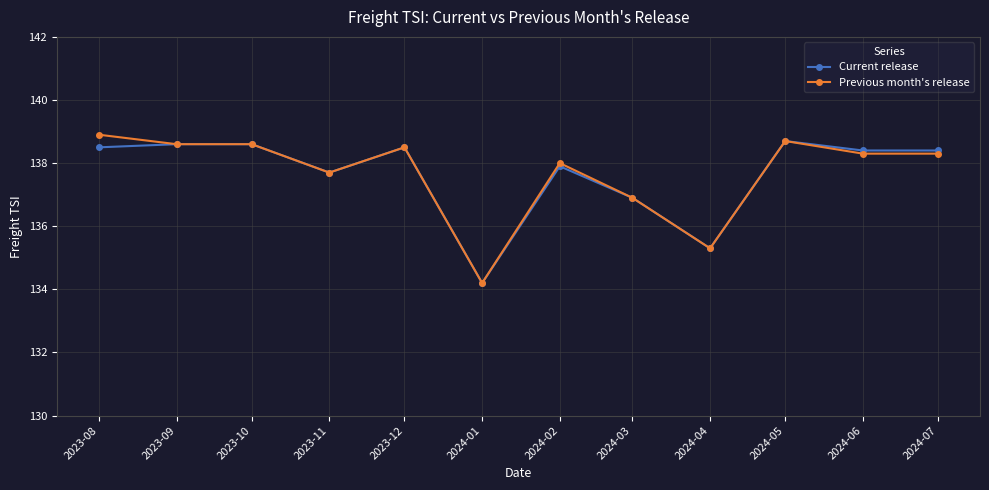

Does the chart display data point markers on the line(s)?

Yes